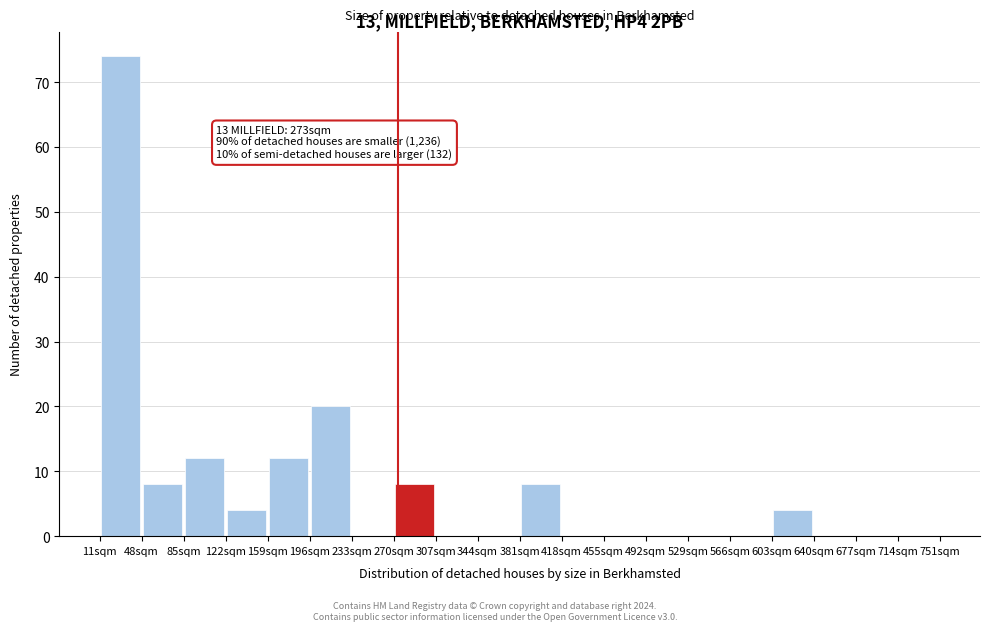

Which range on the x-axis has the tallest bar?

10 to 47